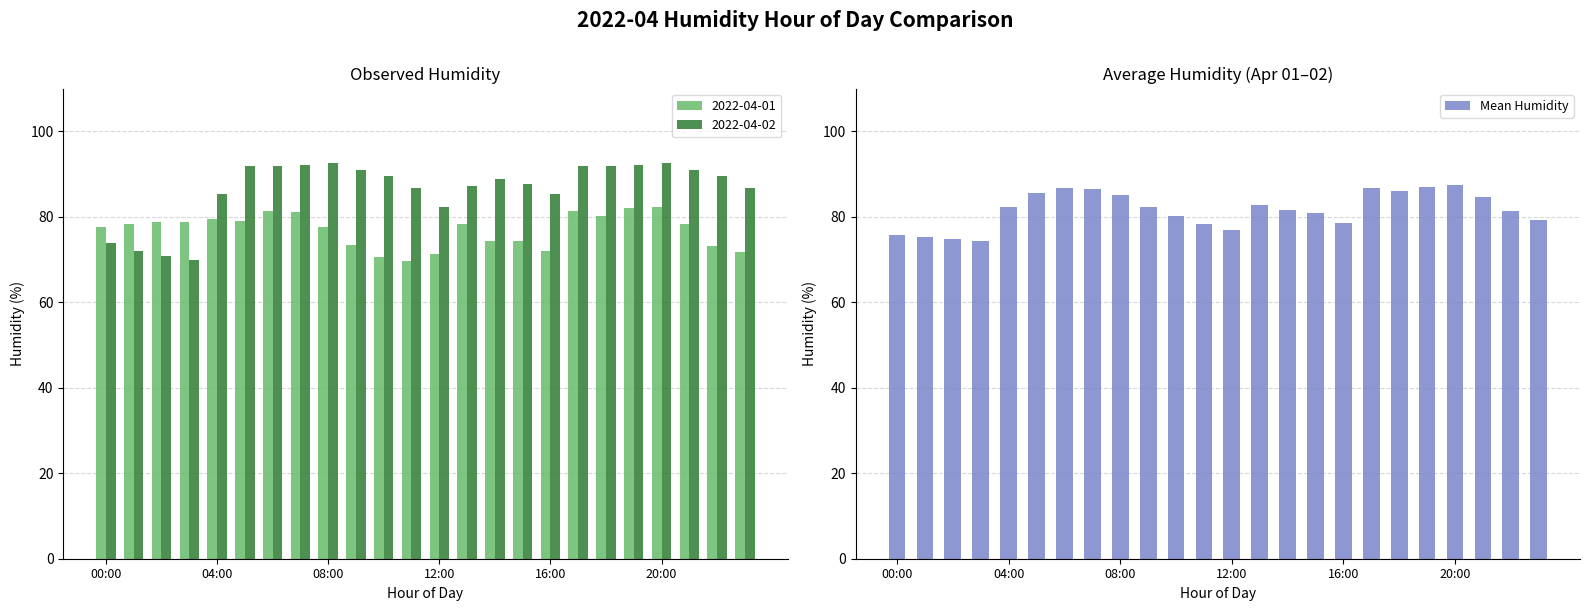

What is the average value of the Mean Humidity series?

81.7